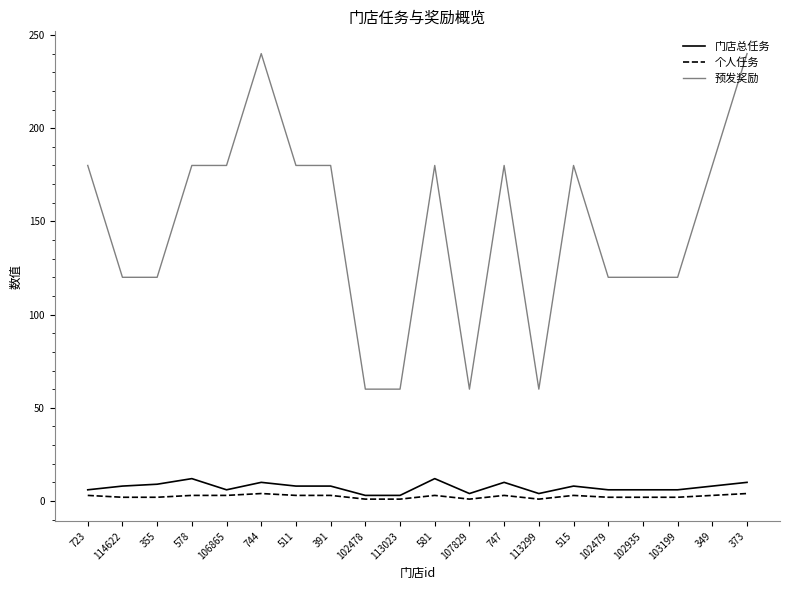

What is the difference between the second highest and second lowest values in the 预发奖励 series?

180